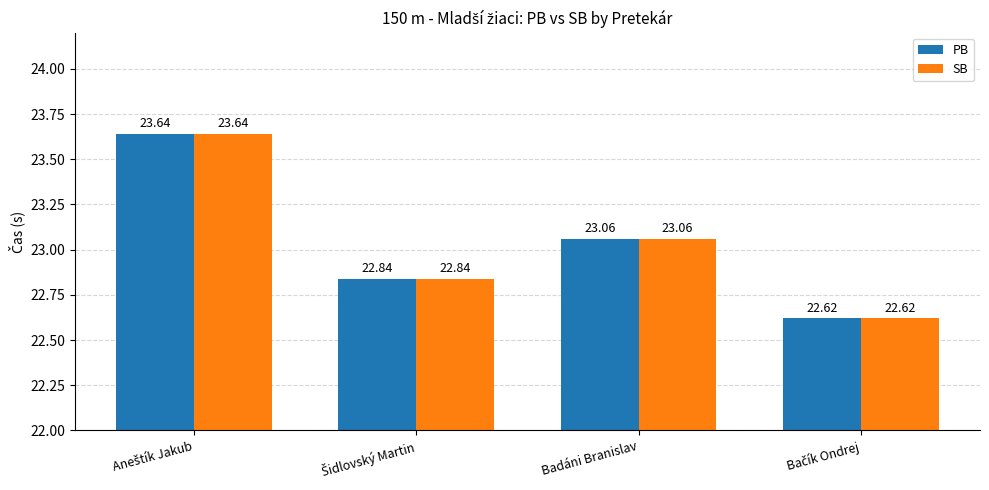

At how many categories does at least one series exceed 22?

4